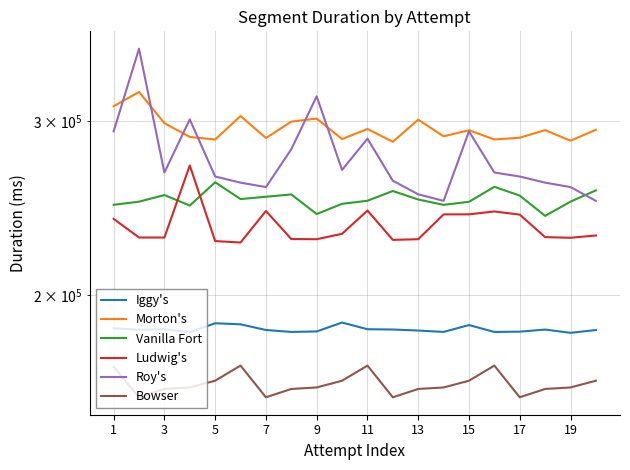

Reading left to right, extract all data points from this chart.

Iggy's: 185050	184400	184648	183384	187222	186759	184299	183466	183677	187538	184636	184506	184067	183472	186432	183461	183587	184482	183084	184278
Morton's: 310800	321325	298730	289280	287563	303784	288553	299834	301986	287844	294720	286052	301199	289710	293879	287571	288768	293938	286764	294161
Vanilla Fort: 246900	248700	252583	246451	260237	250213	251587	252930	241620	247459	249244	254970	249972	246857	248627	257488	252263	240590	248723	255366
Ludwig's: 238900	228741	228726	270647	226841	226081	243365	227912	227824	230719	243607	227469	227824	241429	241453	243083	241288	228944	228591	229817
Roy's: 293100	355449	266225	301394	263752	260000	257325	281137	318061	267834	288143	261152	253020	249166	293100	266225	263752	260000	257325	249166
Bowser: 169100	157493	160591	161155	163711	169599	157493	160591	161155	163711	169599	157493	160591	161155	163711	169599	157493	160591	161155	163711